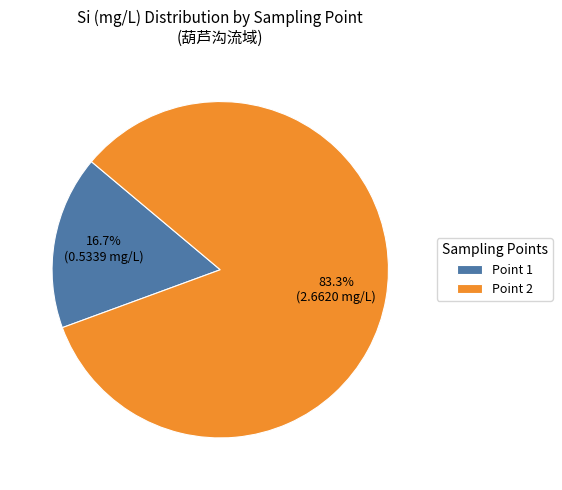

What is the total percentage of Point 2 and Point 1?

100.0%